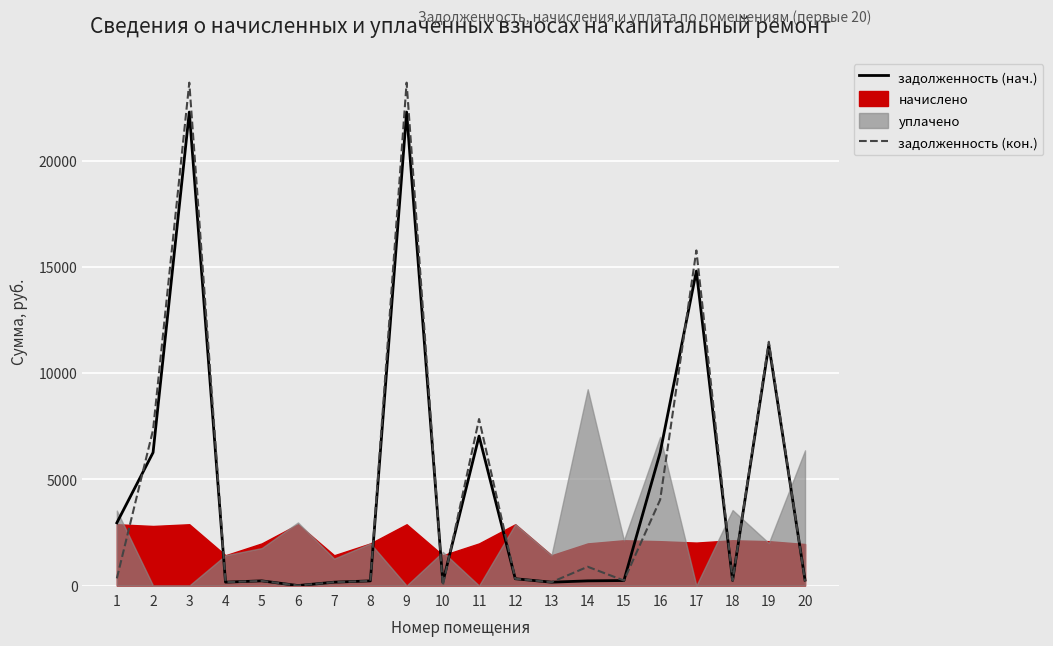

True or false: задолженность (нач.) and задолженность (кон.) intersect in this chart.

True